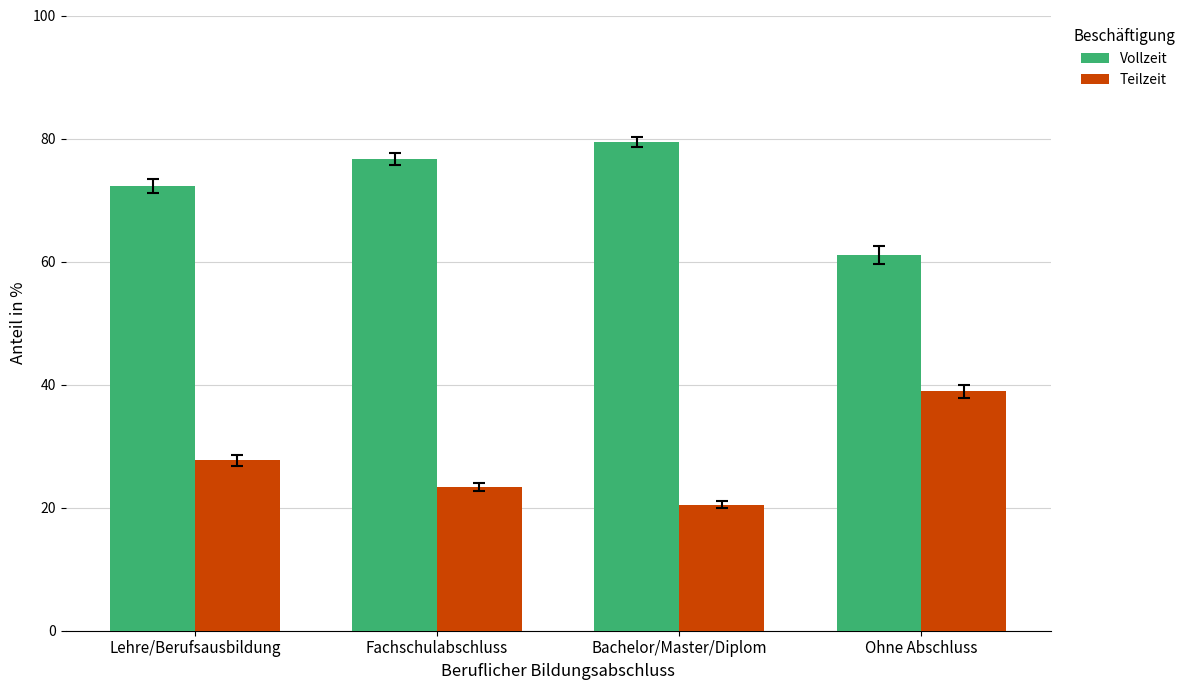

Does the chart contain stacked bars?

No